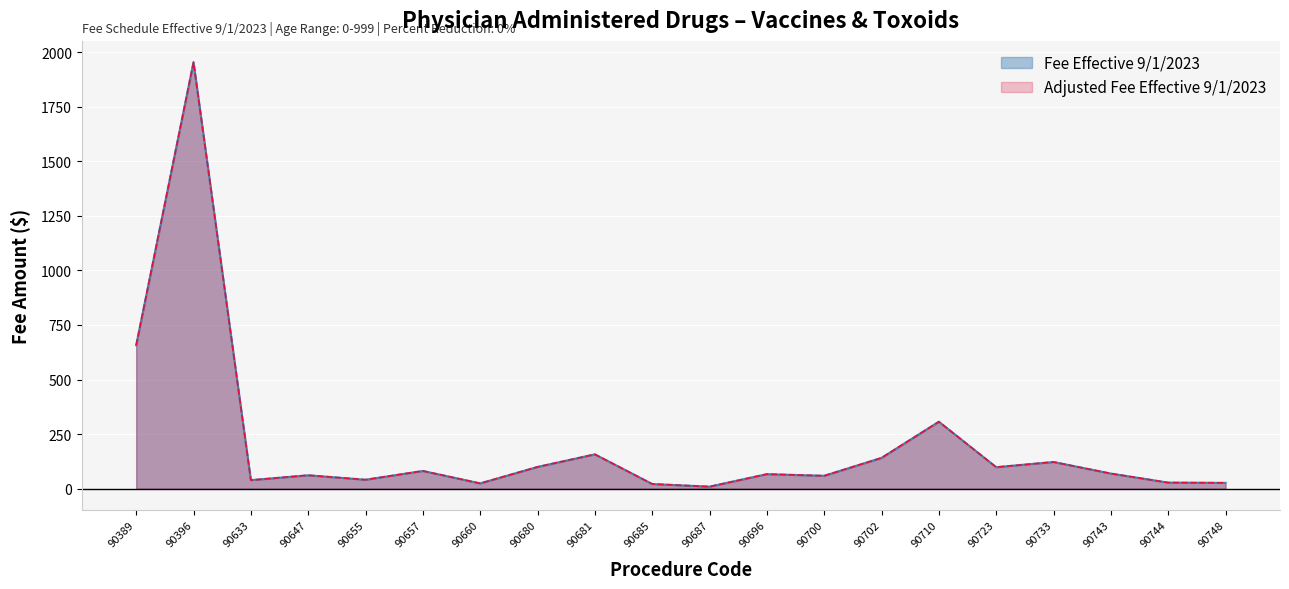

At which category does Adjusted Fee Effective 9/1/2023 reach its first local peak?

90396